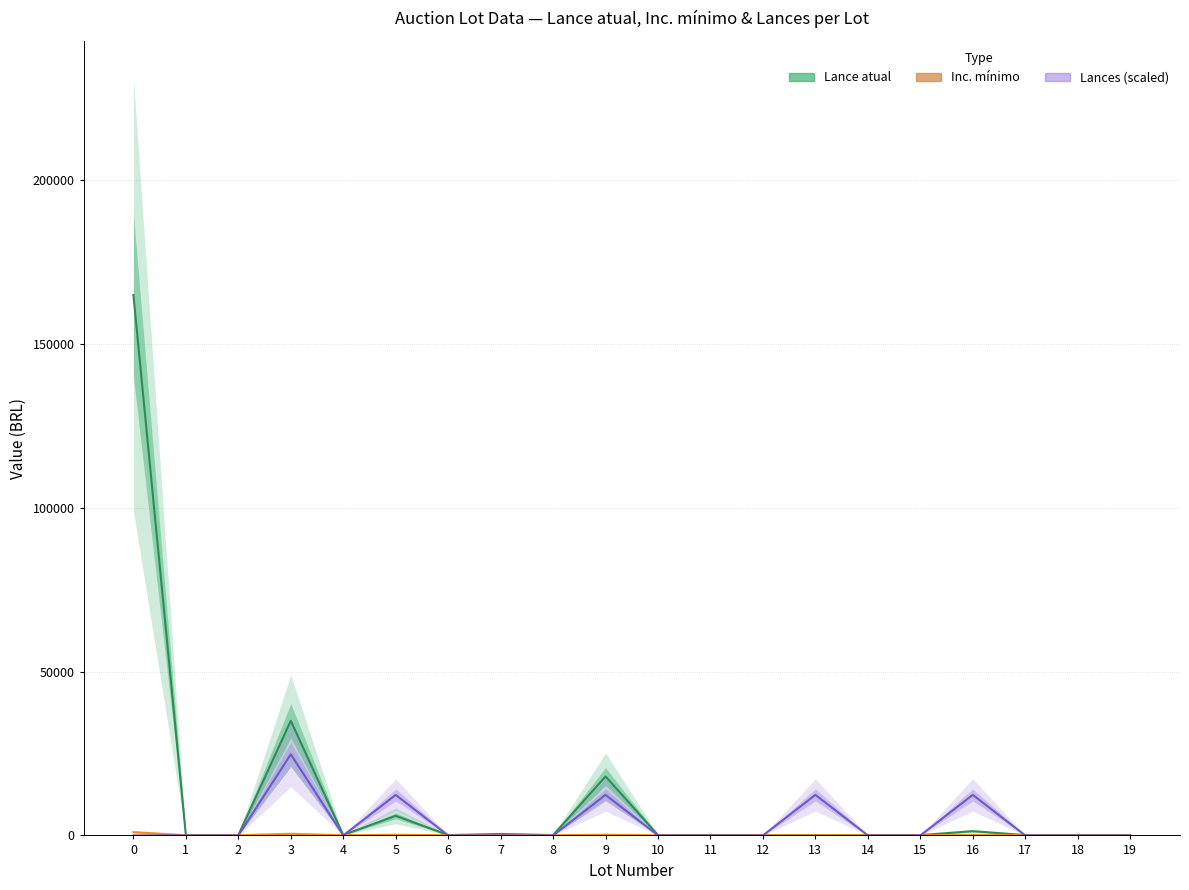

At how many categories does at least one series exceed 144033?

1